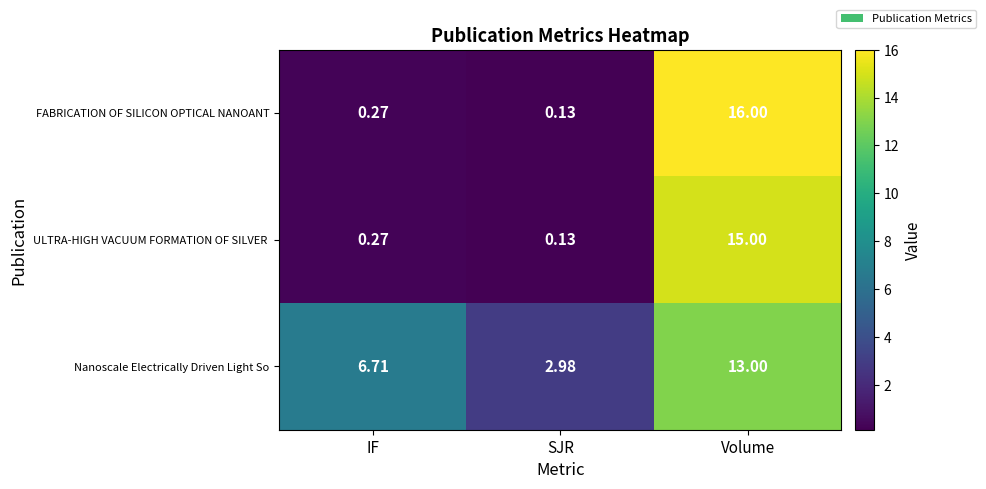

Which category has the highest value across all series?

Volume